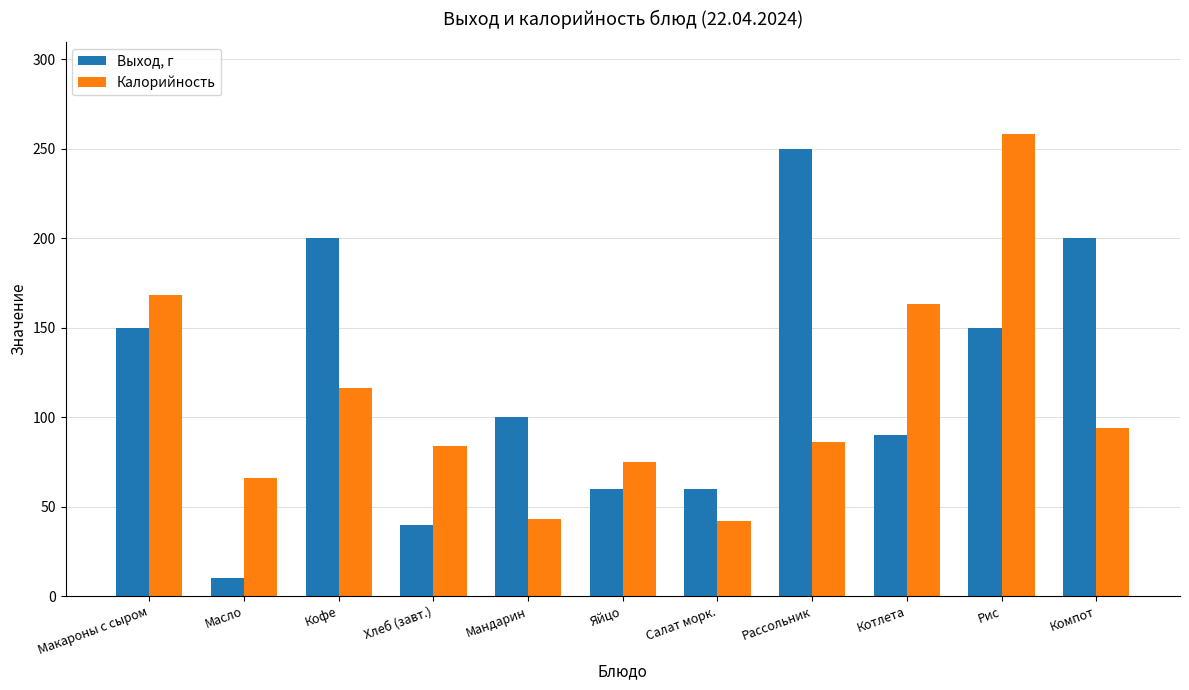

What are all the series names shown in the legend?

Выход, г, Калорийность